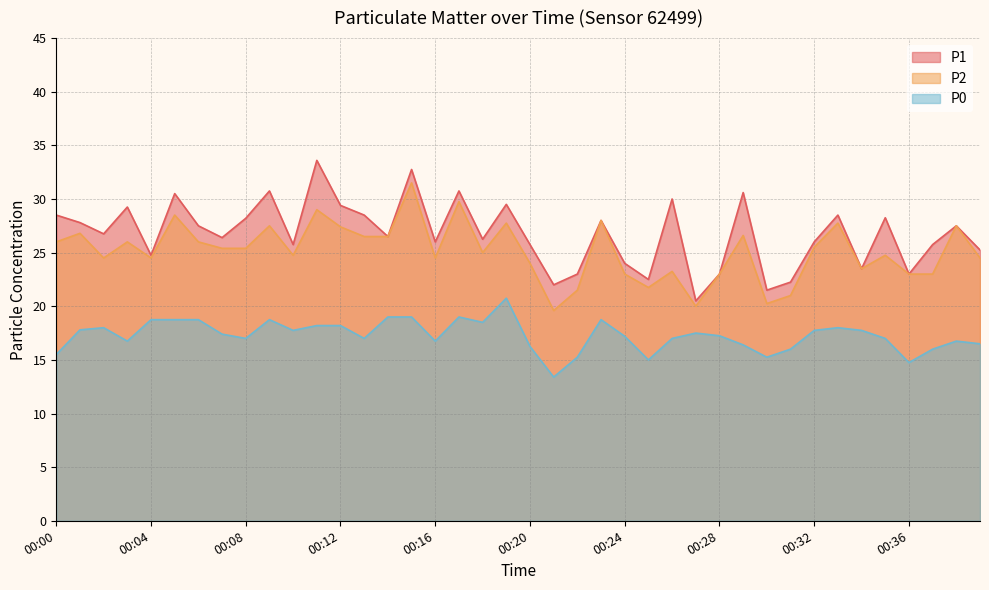

True or false: P0 and P2 intersect in this chart.

False